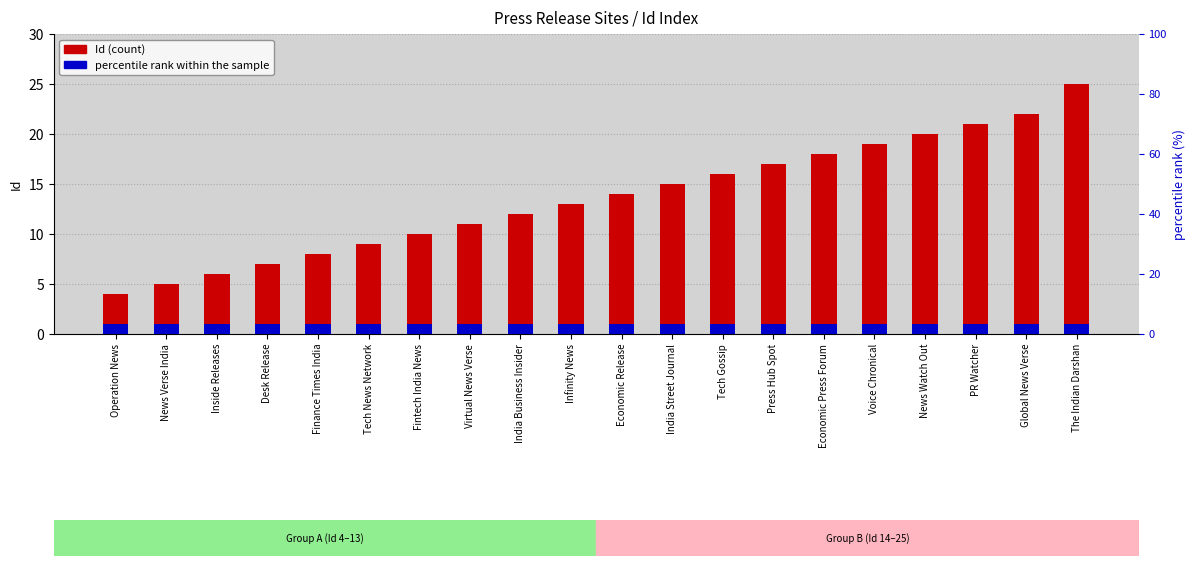

Is the value of Id (count) at India Street Journal greater than the value of percentile rank within the sample at PR Watcher?

Yes